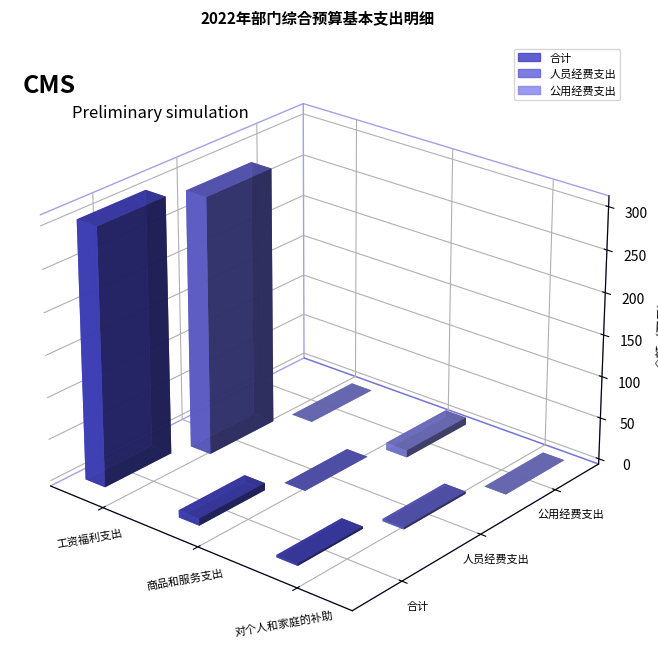

Rank the series by their maximum value, from highest to lowest.

合计, 人员经费支出, 公用经费支出